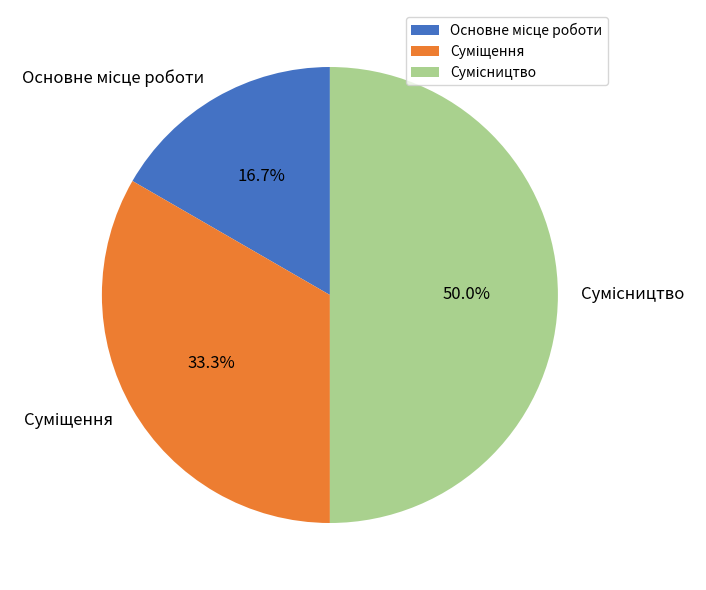

Rank the categories by value from highest to lowest.

Сумісництво, Суміщення, Основне місце роботи